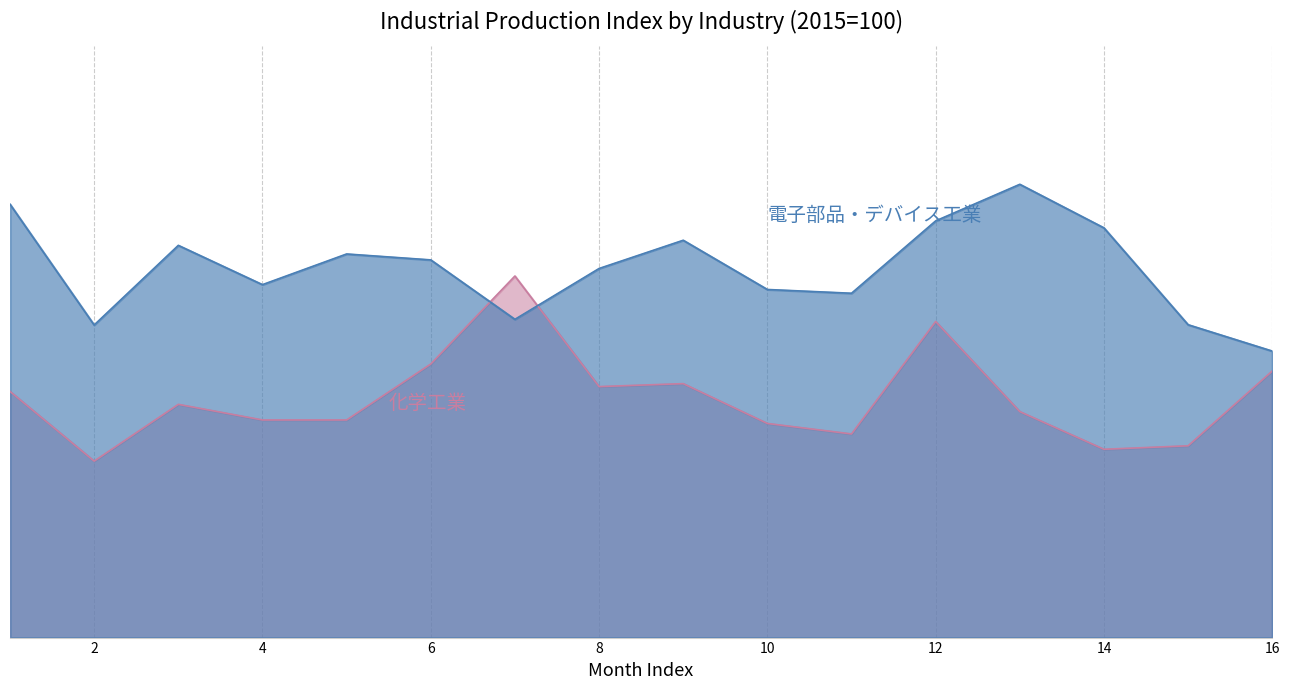

After their last crossing, which series has the higher values: 電子部品・デバイス工業 or 化学工業?

電子部品・デバイス工業